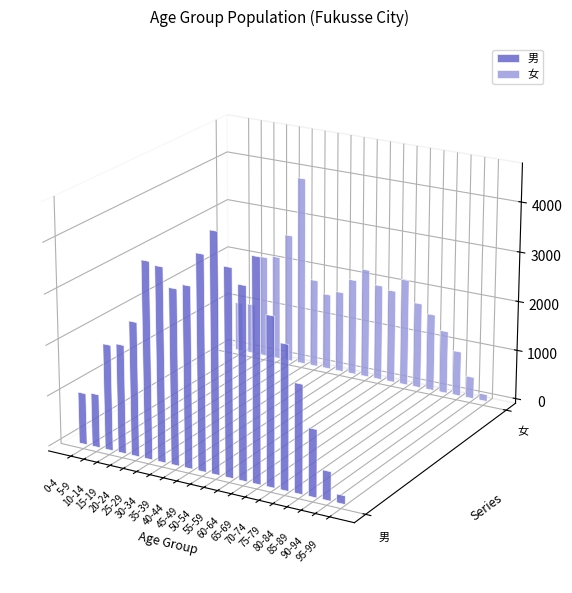

List the series in order of their overall mean, lowest first.

女, 男